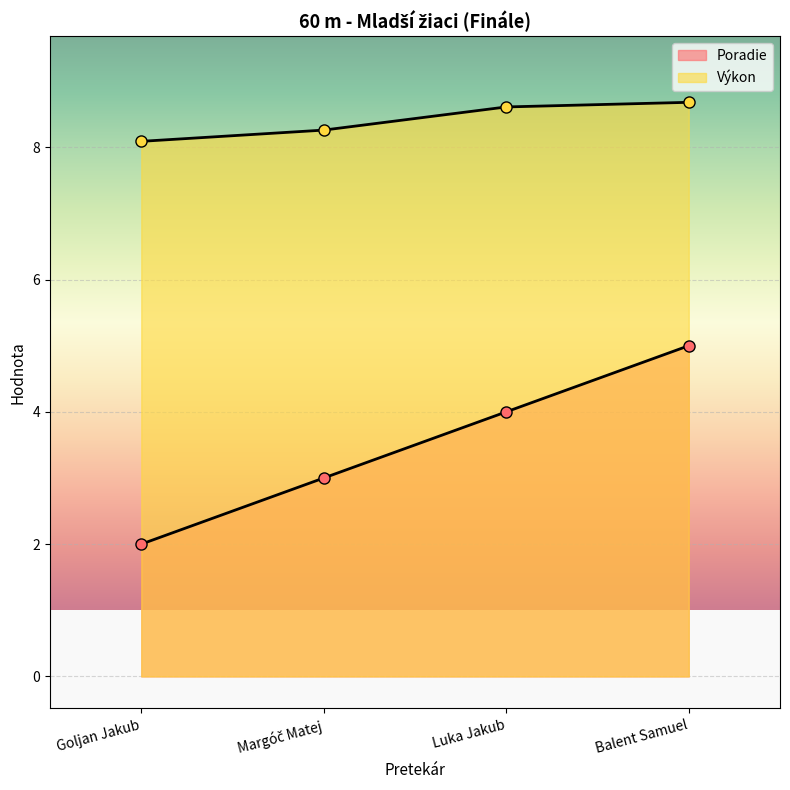

What is the label of the 2nd point from the left?

Margóč Matej